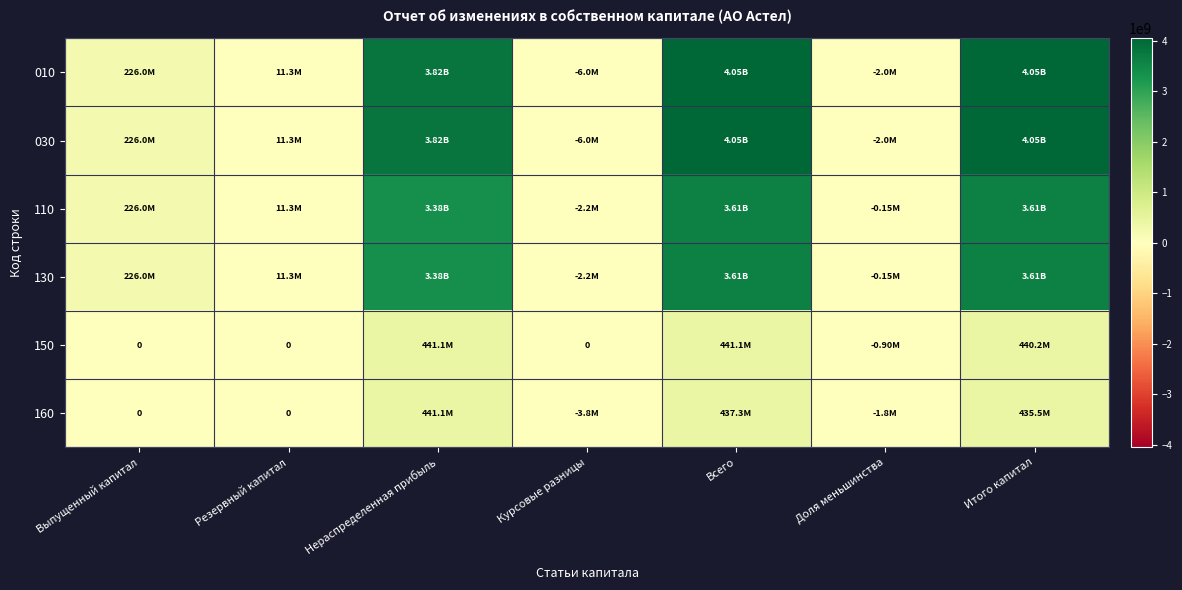

Between Резервный капитал and Нераспределенная прибыль, which is larger?

Нераспределенная прибыль